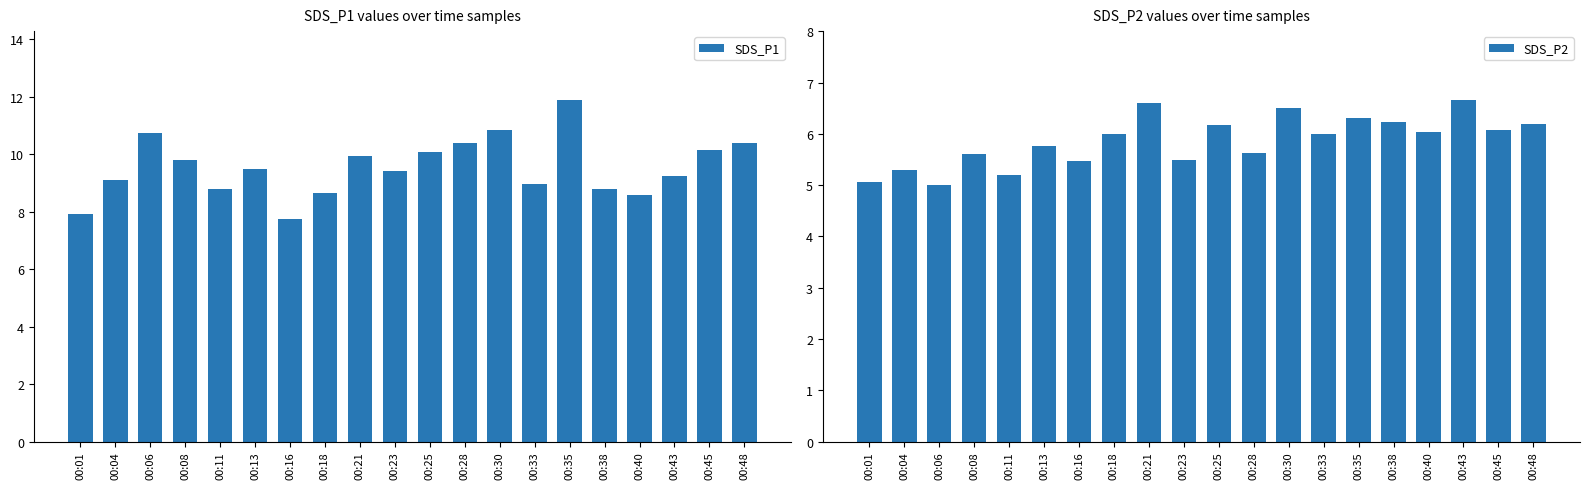

What value does the SDS_P2 series have at 00:18?

6.0